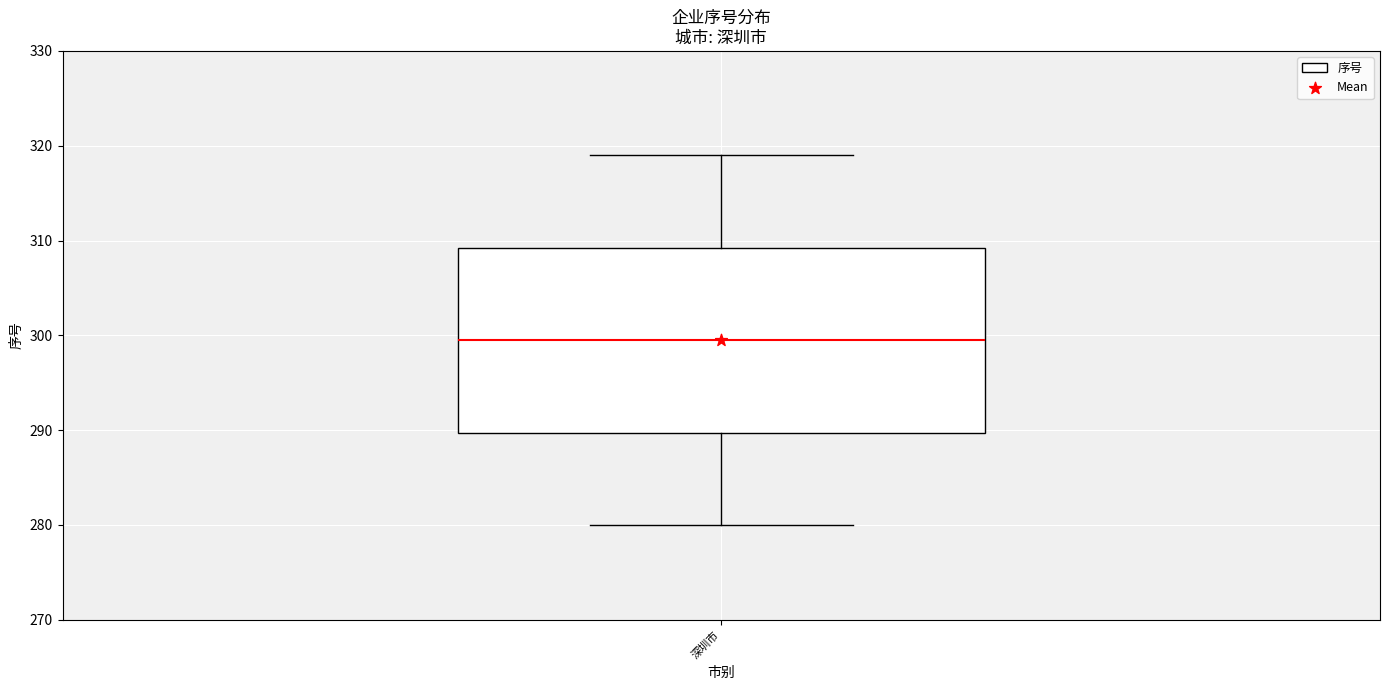

Read this box plot against the y-axis: the position of the median line, the range covered by the box, and the ends of both whiskers. The values are not printed on the chart, so give them approximately, as read against the axis.

median 300, box 290 to 309, whiskers 280 to 319